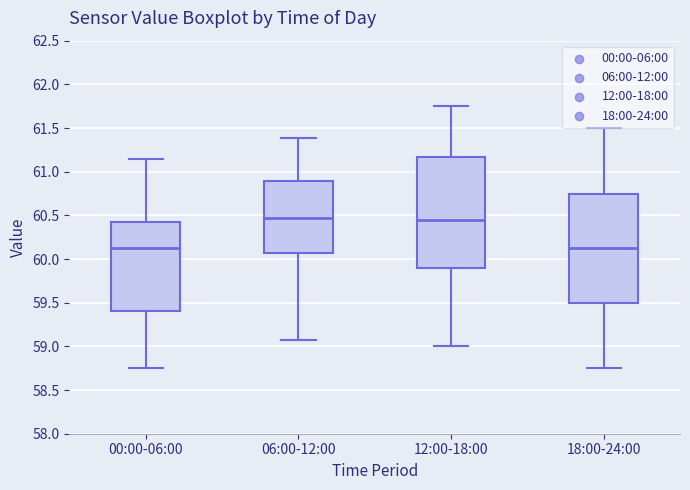

Reading left to right, transcribe this box plot: for each box, give where its median line is, the range the box spans, and where its two whiskers end, as read against the y-axis. The values are not printed on the chart, so give them approximately, as read against the axis.

00:00-06:00: median 60.15, box 59.40 to 60.40, whiskers 58.75 to 61.15
06:00-12:00: median 60.45, box 60.05 to 60.90, whiskers 59.05 to 61.40
12:00-18:00: median 60.45, box 59.90 to 61.15, whiskers 59.00 to 61.75
18:00-24:00: median 60.15, box 59.50 to 60.75, whiskers 58.75 to 61.50